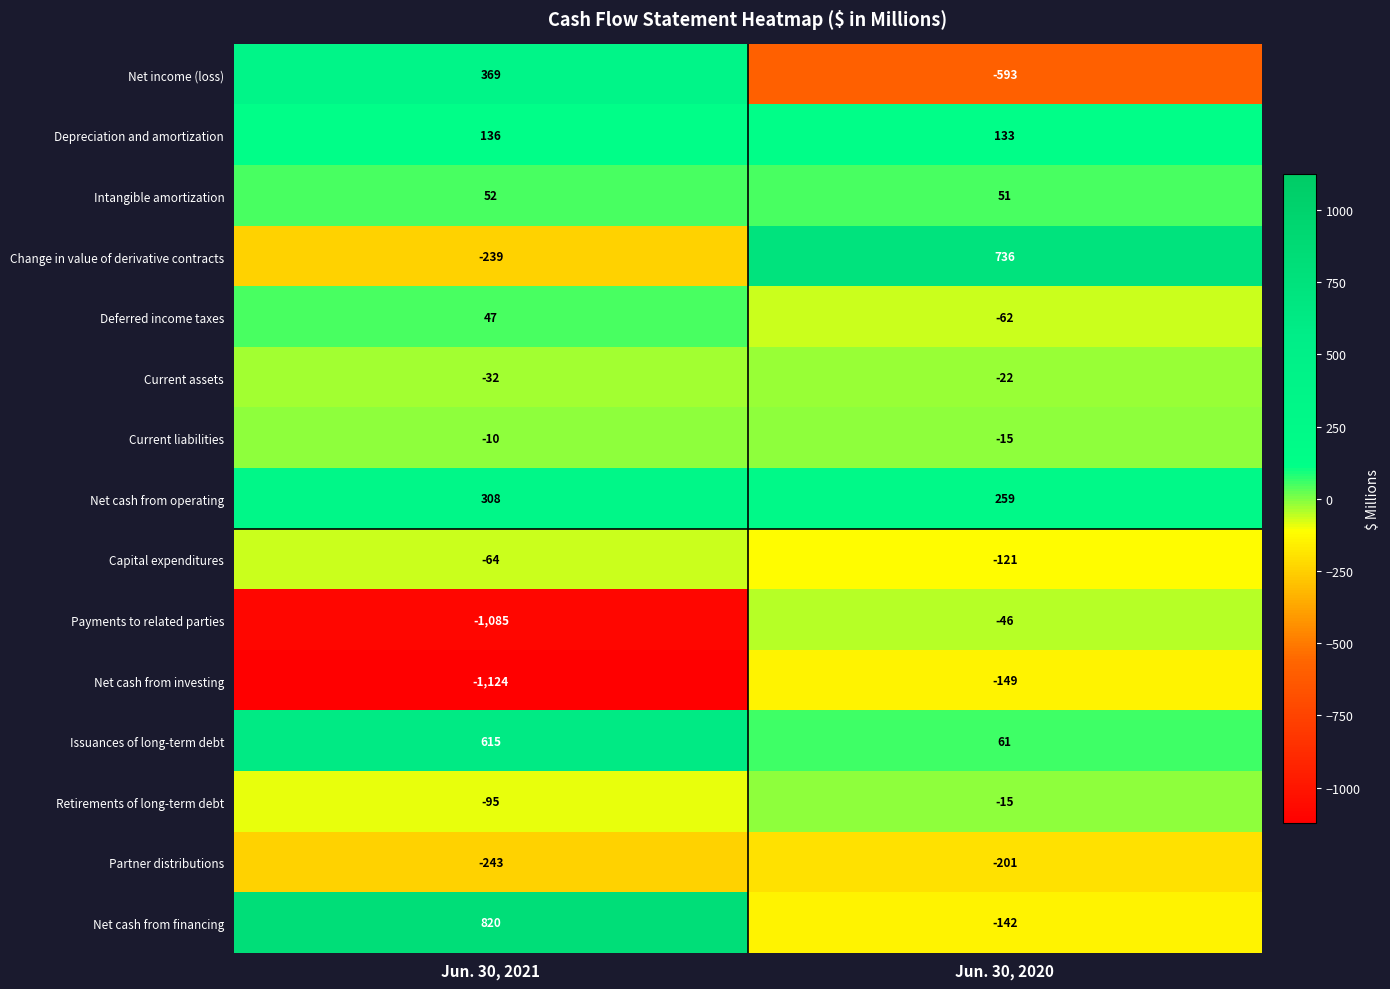

List the series in order of their peak value, lowest first.

Partner distributions, Net cash from investing, Capital expenditures, Payments to related parties, Current assets, Retirements of long-term debt, Current liabilities, Deferred income taxes, Intangible amortization, Depreciation and amortization, Net cash from operating, Net income (loss), Issuances of long-term debt, Change in value of derivative contracts, Net cash from financing